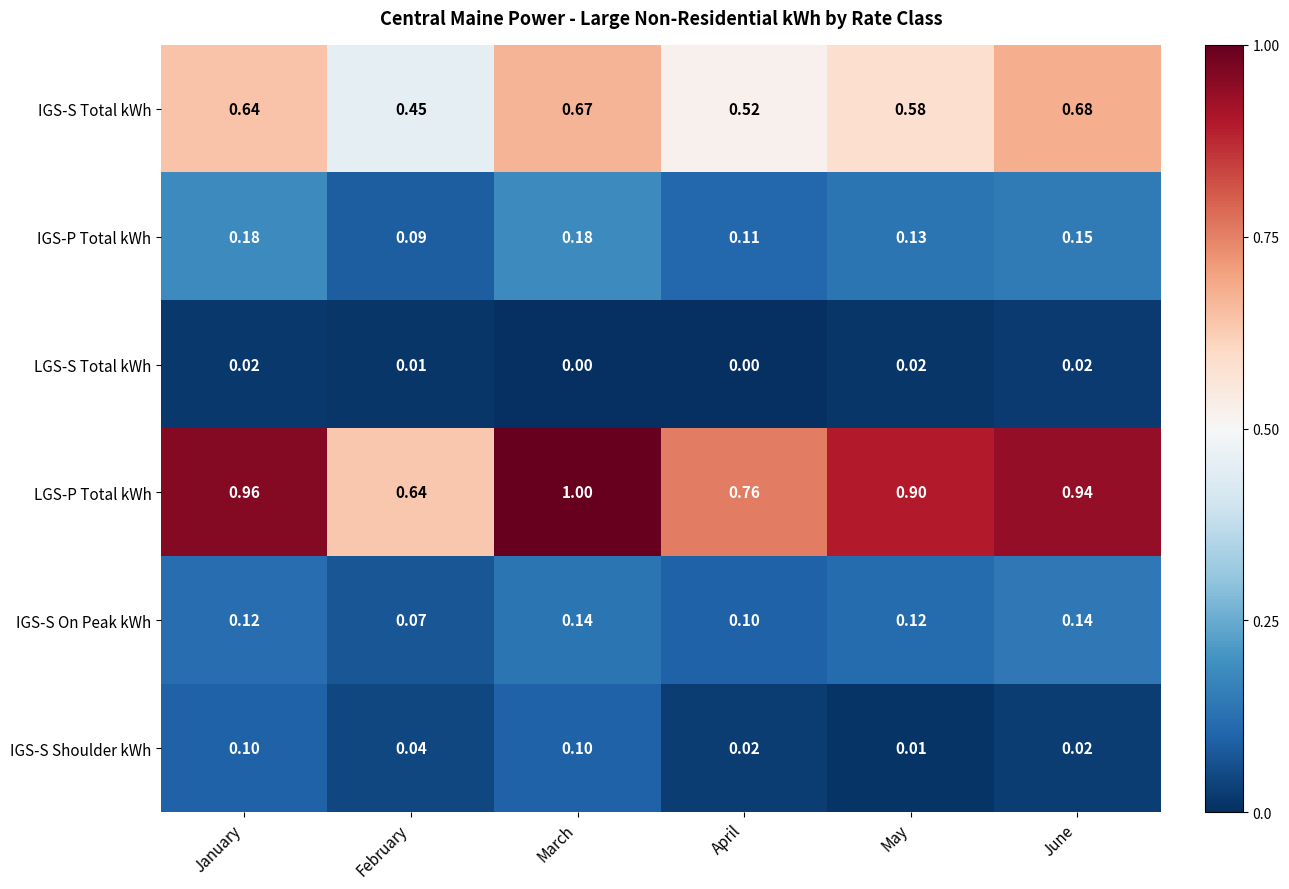

Rank the series at May from lowest to highest value.

IGS-S Shoulder kWh, LGS-S Total kWh, IGS-S On Peak kWh, IGS-P Total kWh, IGS-S Total kWh, LGS-P Total kWh